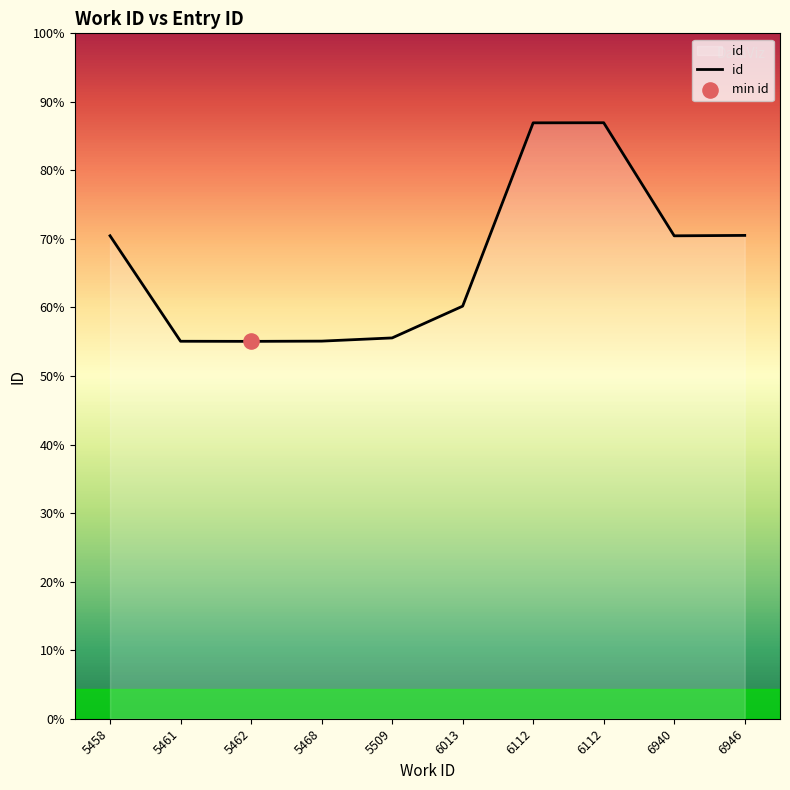

Which has a higher value, 6013 or 5509?

6013